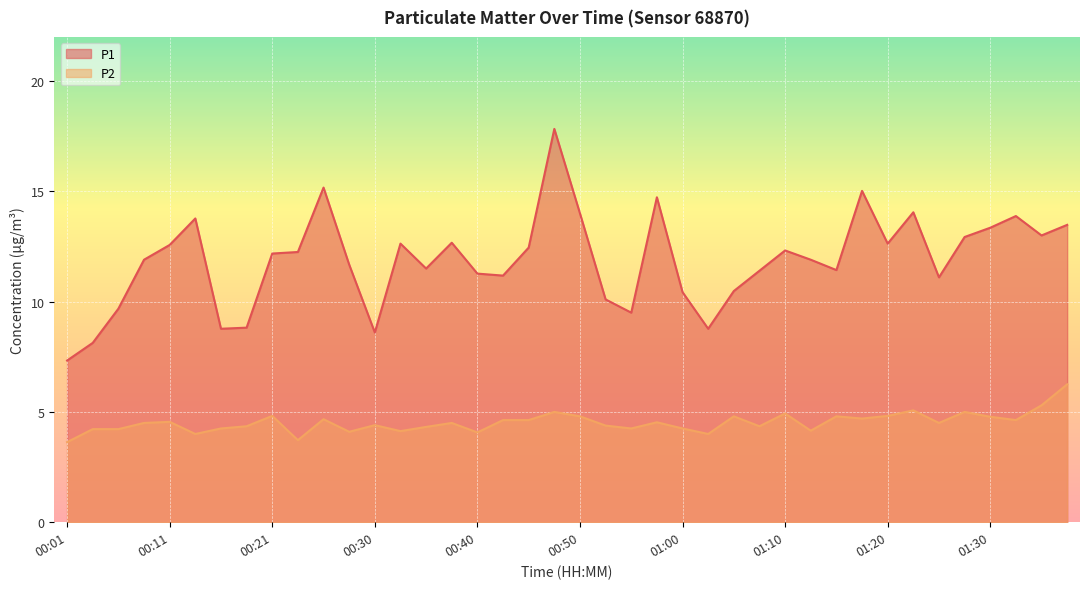

What is the maximum value shown in the chart?

17.8